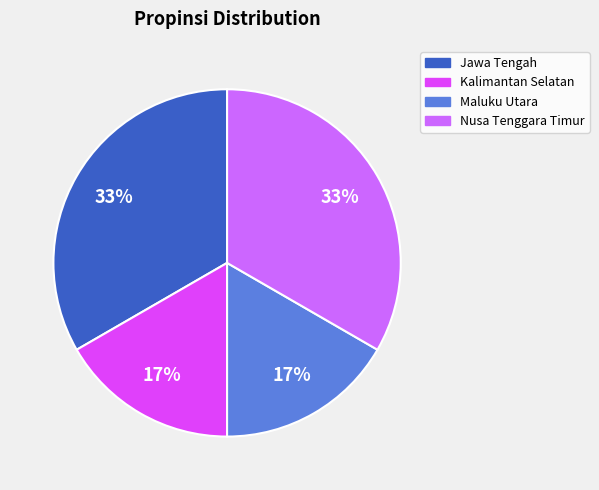

What percentage is the Kalimantan Selatan slice, to the nearest percent?

17%